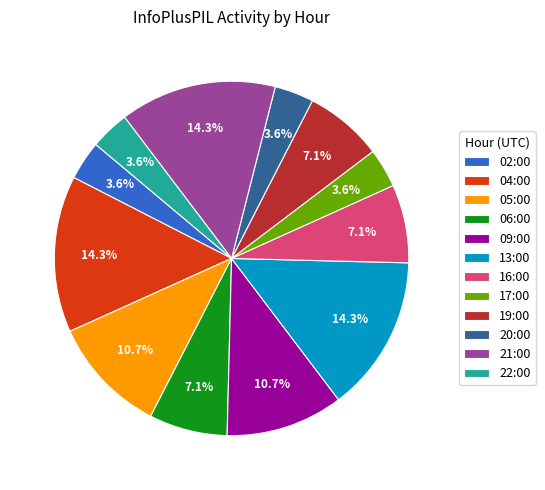

The 02:00 slice represents 4% of the pie. True or false?

True